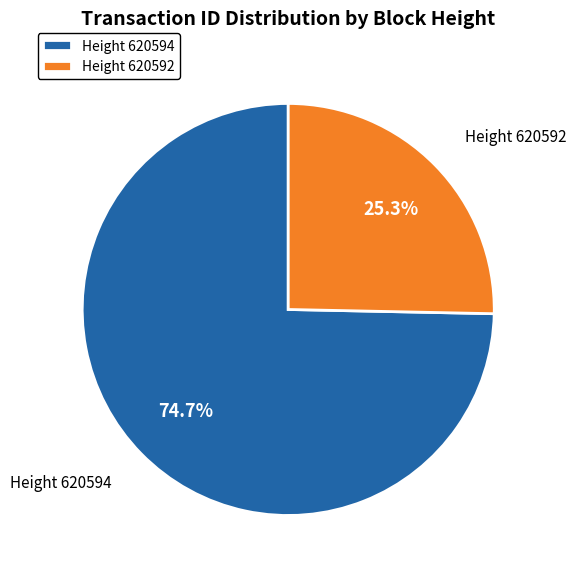

Which category accounts for the majority?

Height 620594